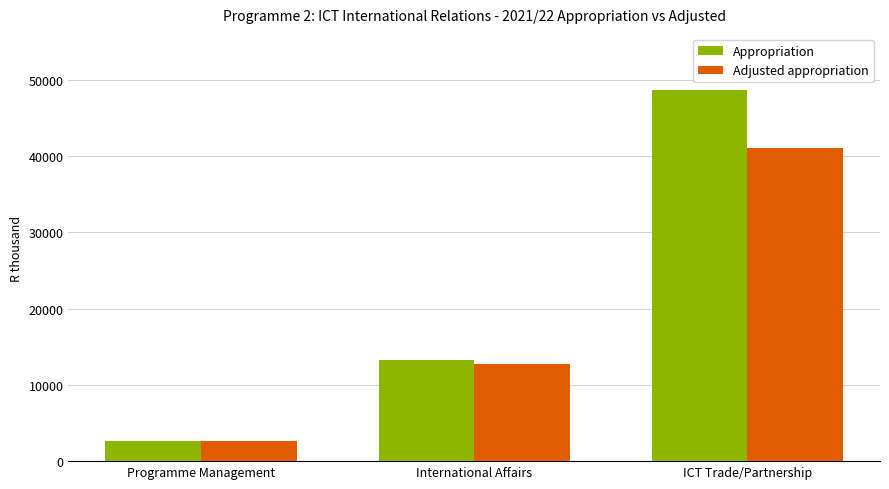

What is the label of the 2nd bar from the right?

International Affairs